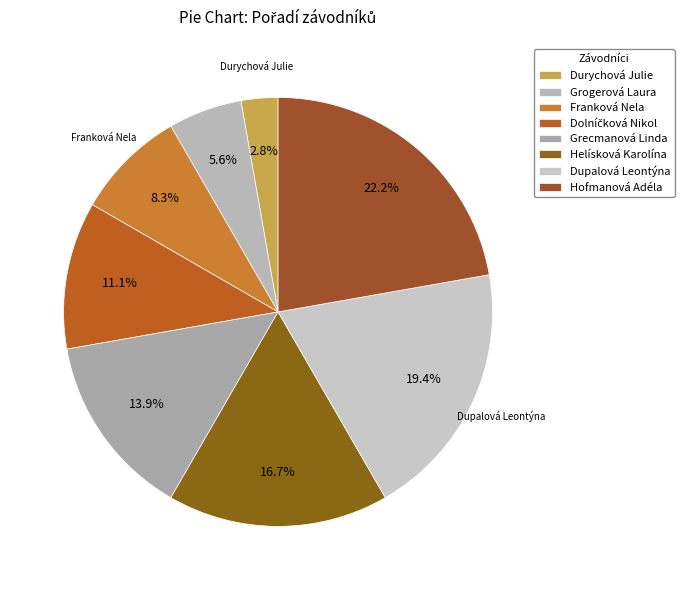

How many slices are in this pie chart?

8